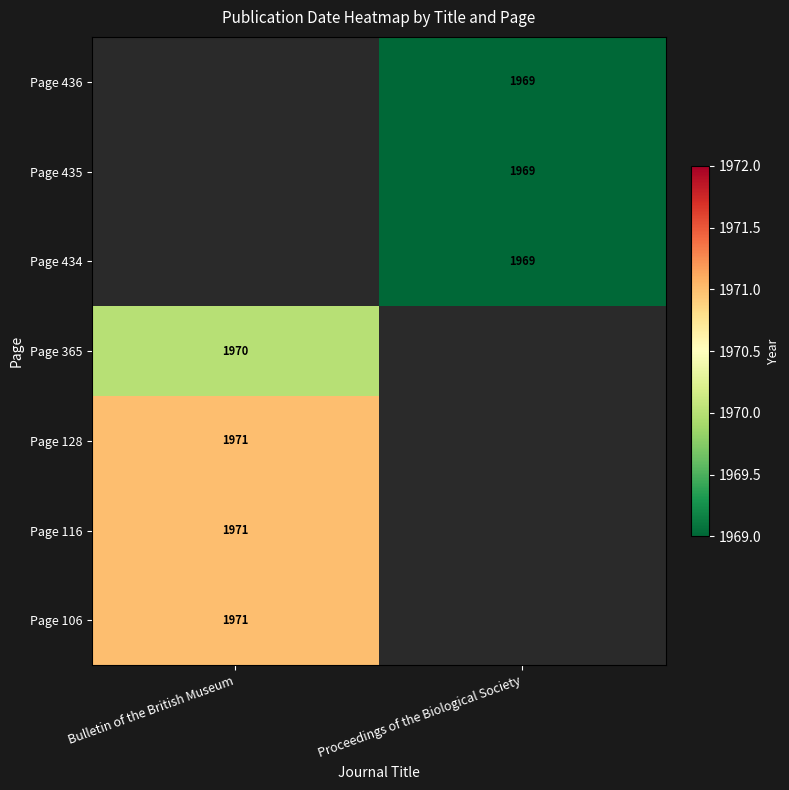

At which label does Page 128 reach its peak?

Bulletin of the British Museum